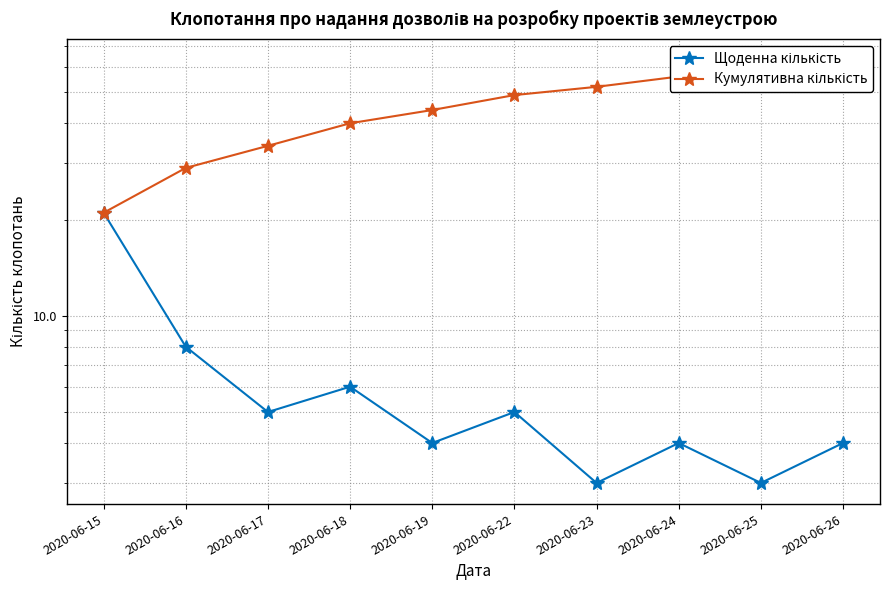

The Щоденна кількість series shows 29 at 2020-06-15. True or false?

False